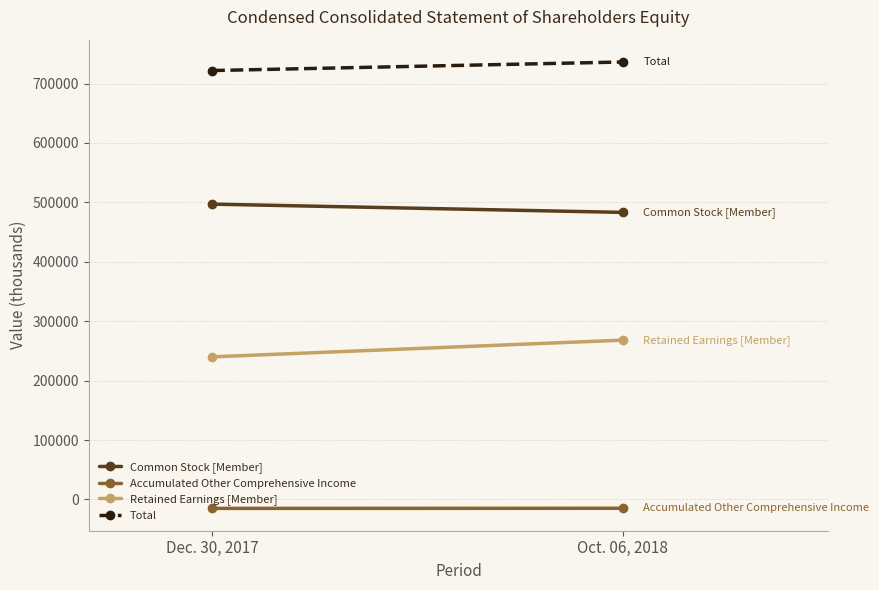

The value of Accumulated Other Comprehensive Income at Dec. 30, 2017 is -15136. True or false?

True